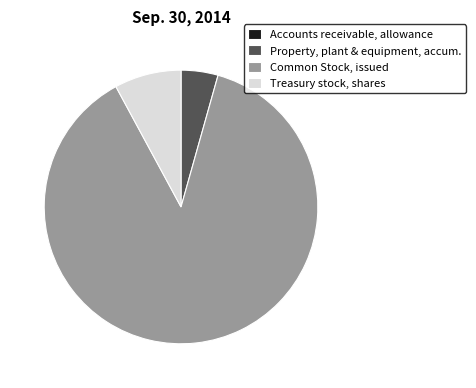

Is there any slice that represents more than half of the pie?

Yes